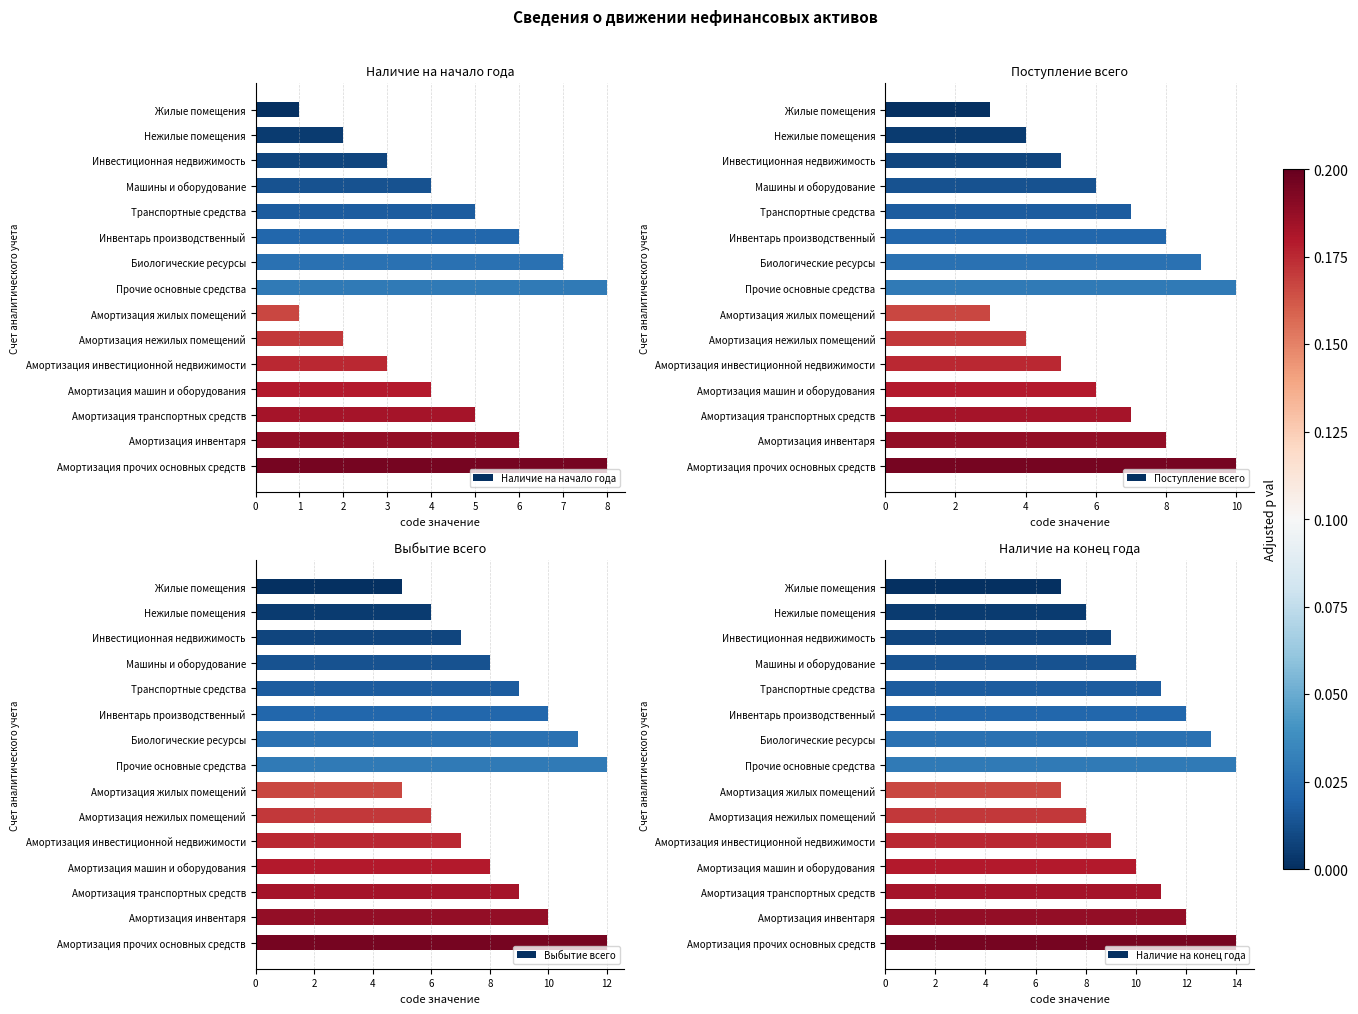

What is the difference between the maximum and minimum values in the Наличие на начало года series?

7